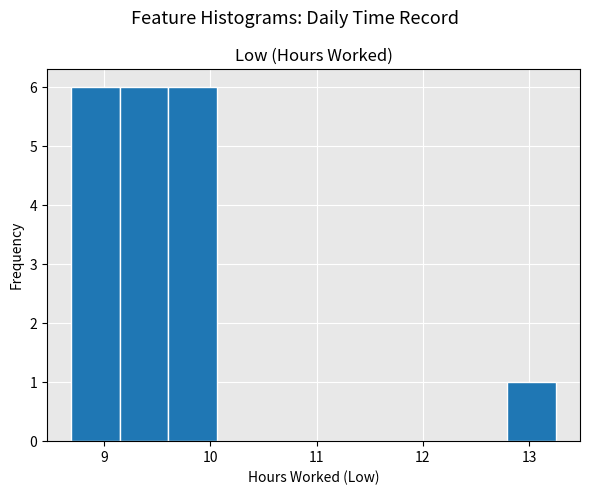

How tall is the bar that spans 9.1 to 9.6 on the x-axis? Neither the bar edges nor the heights are printed on the chart, so give them approximately, as read against the axes.

6